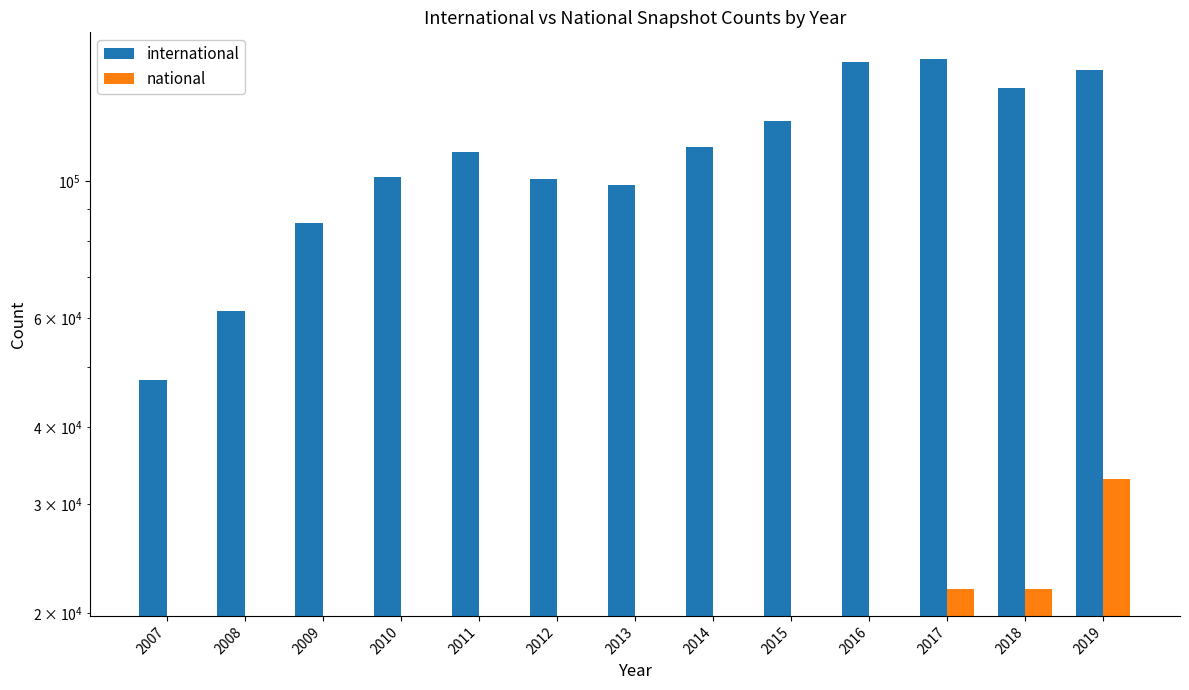

How many groups of bars are there?

13